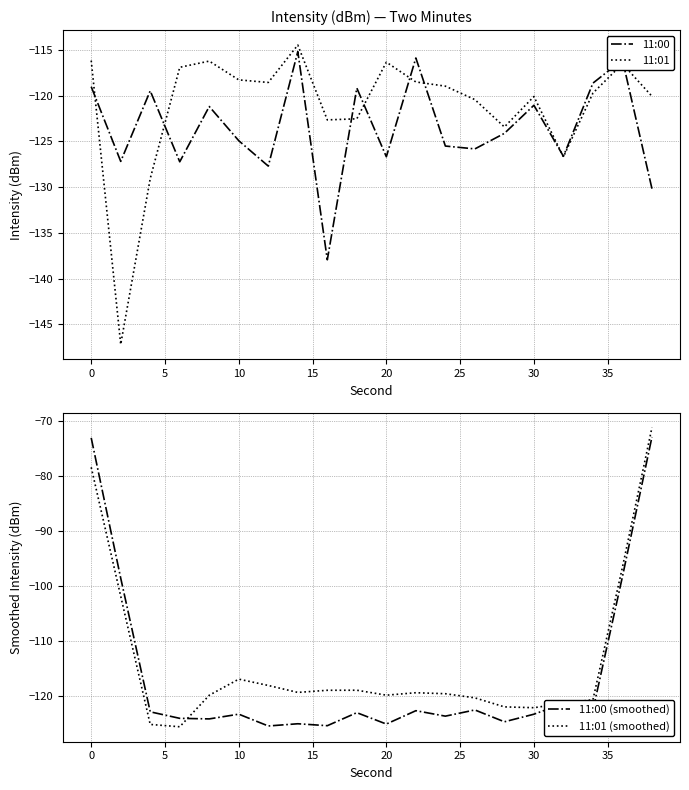

What is the minimum value for 11:01?

-147.2